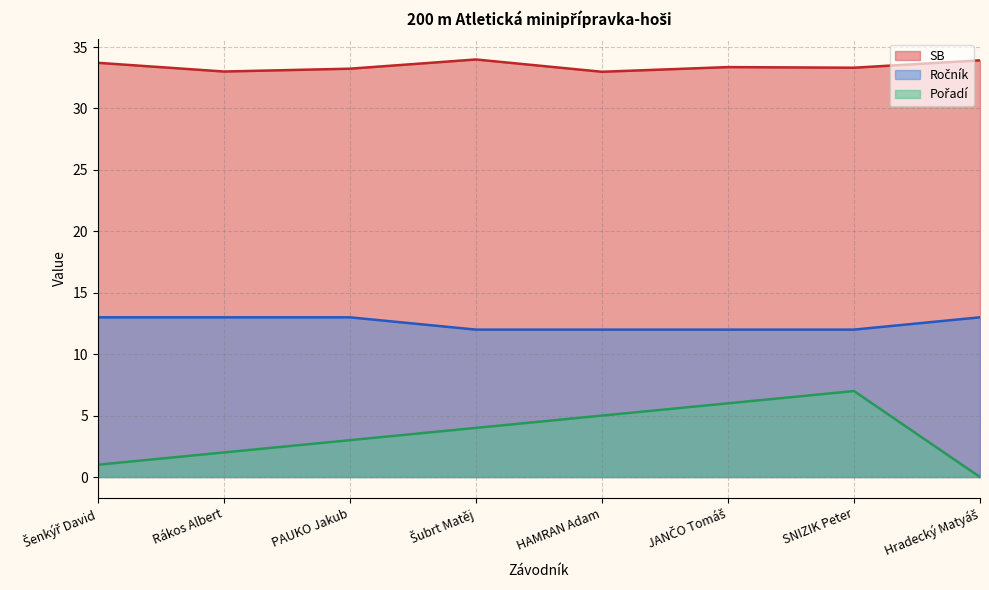

Which series has the largest total across all categories?

SB